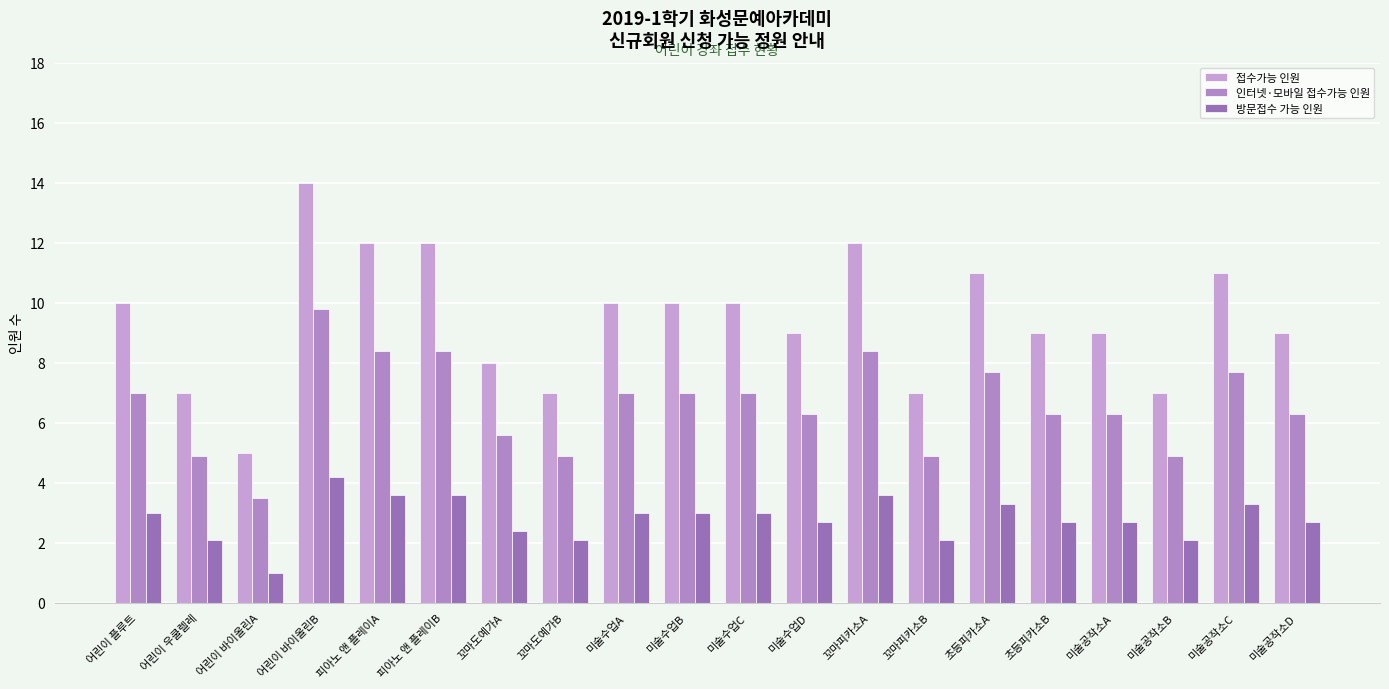

What is the total value across all series at 미술수업A?

20.0